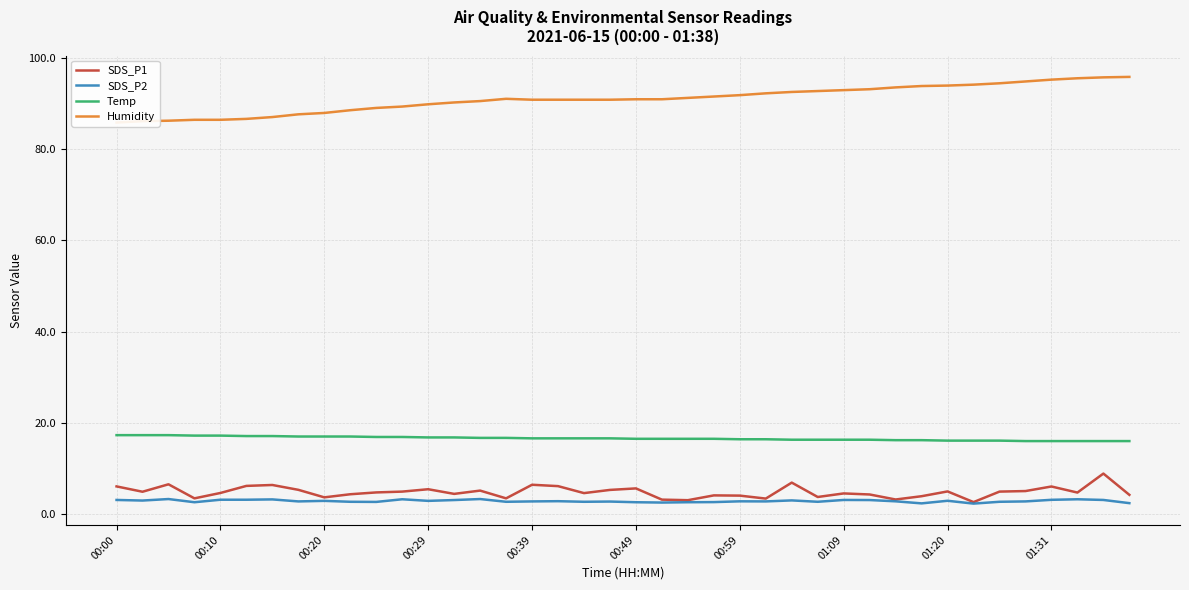

What is the minimum value for SDS_P1?

2.6